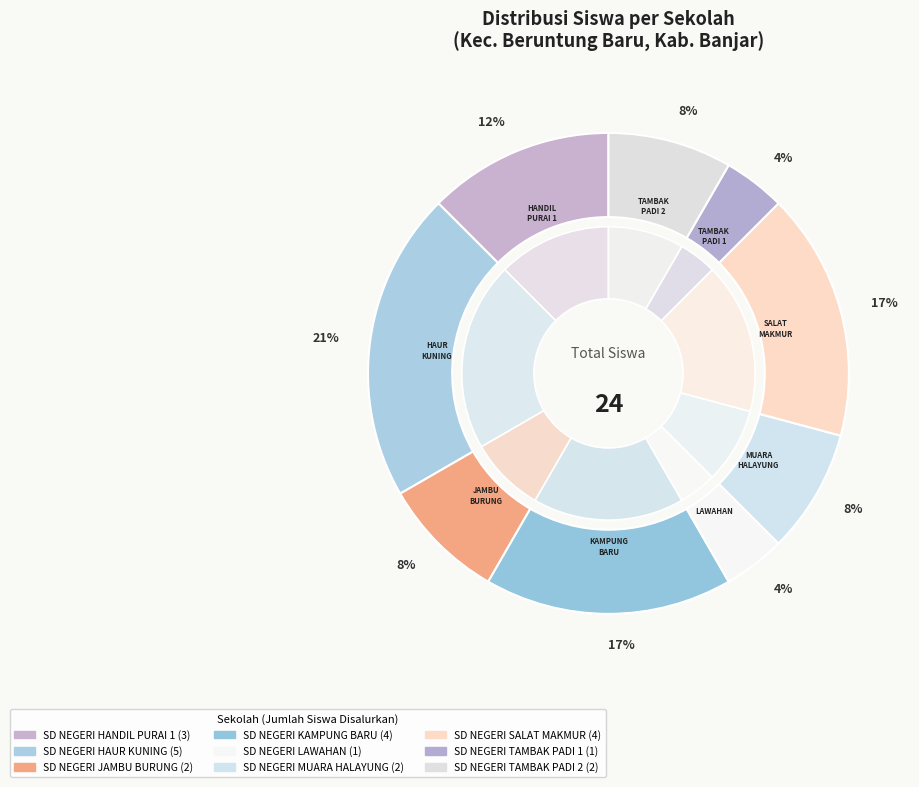

Combined, what portion of the pie is SD NEGERI JAMBU BURUNG and SD NEGERI SALAT MAKMUR?

25.0%